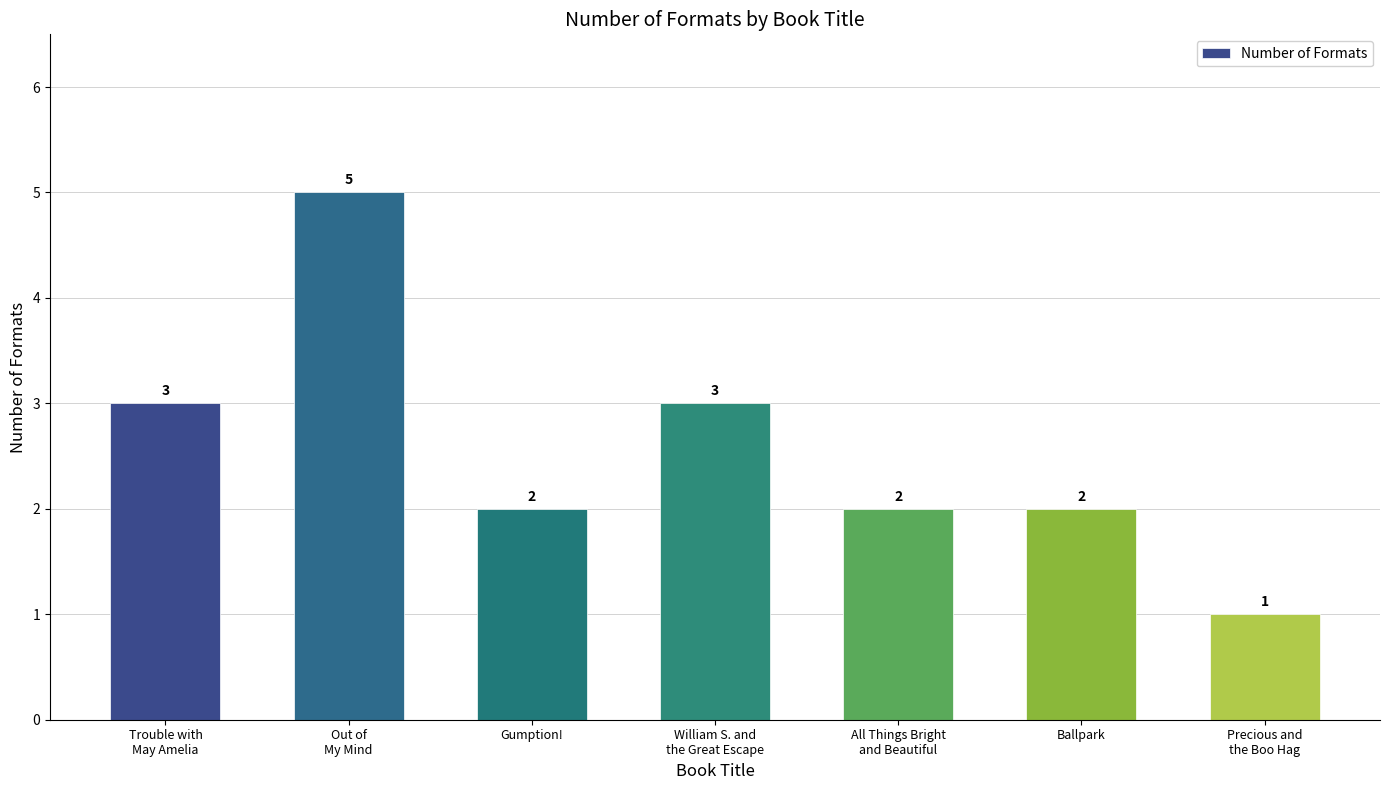

What is the smallest value displayed?

1